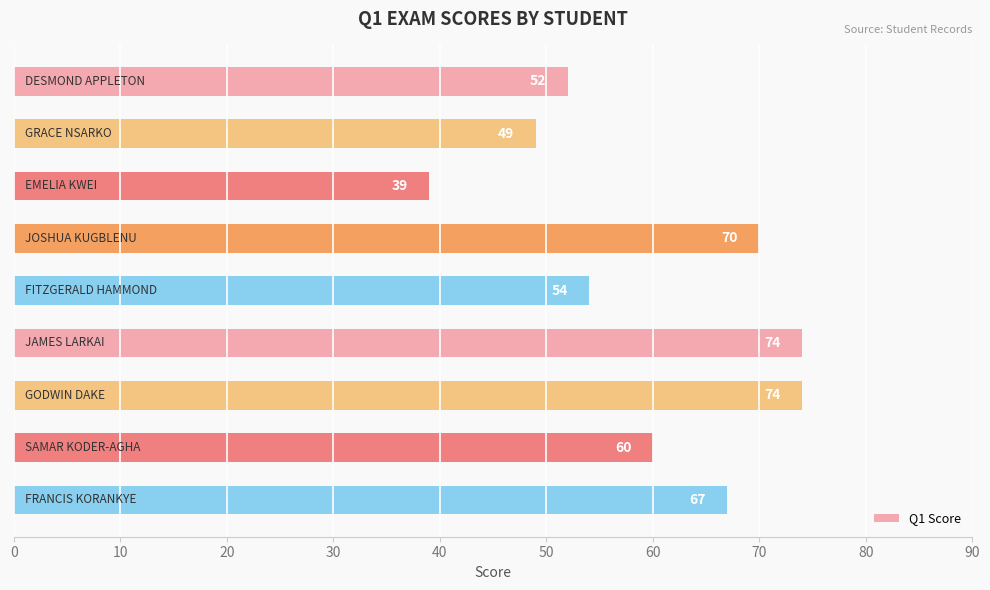

What is the minimum value shown in the chart?

39